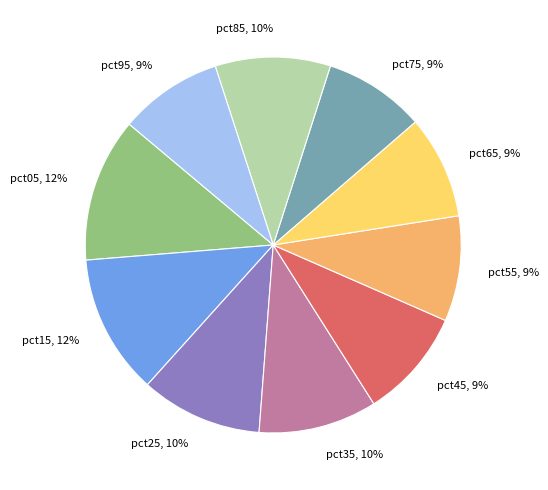

How many segments does this pie chart have?

10